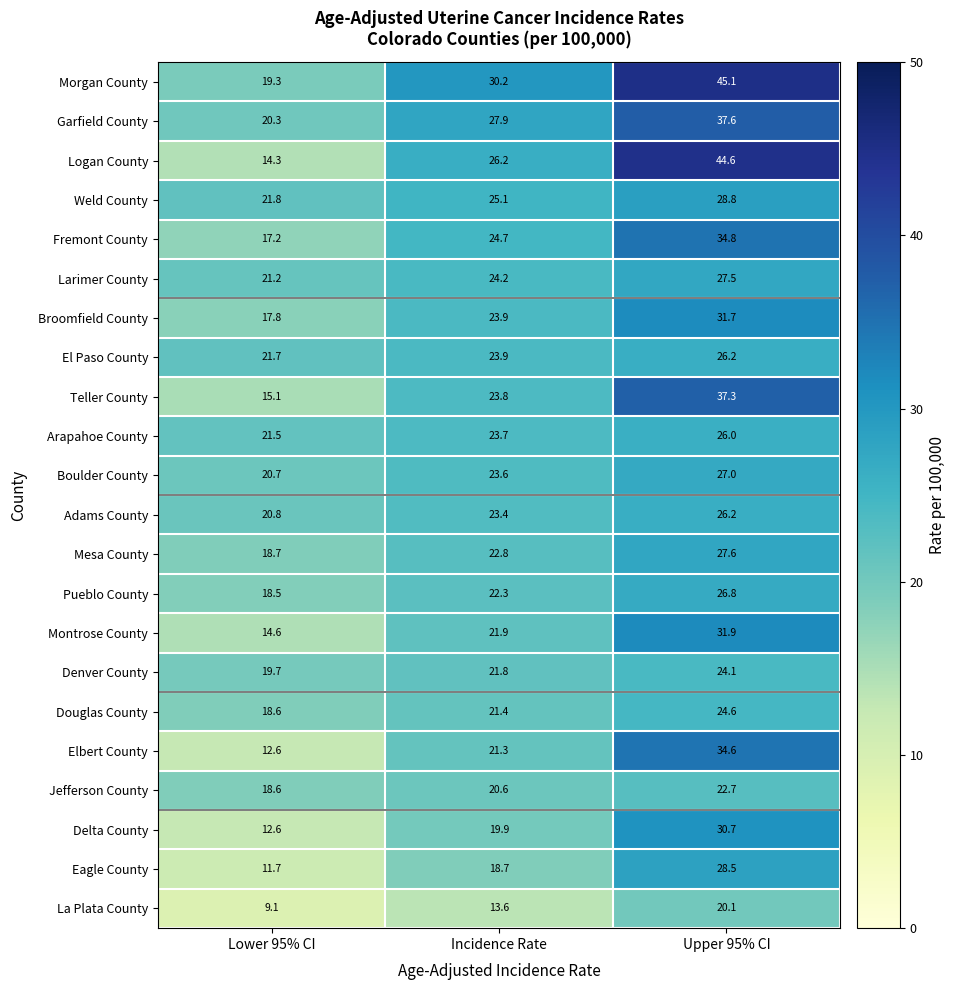

Which series has the largest range (max minus min)?

Logan County